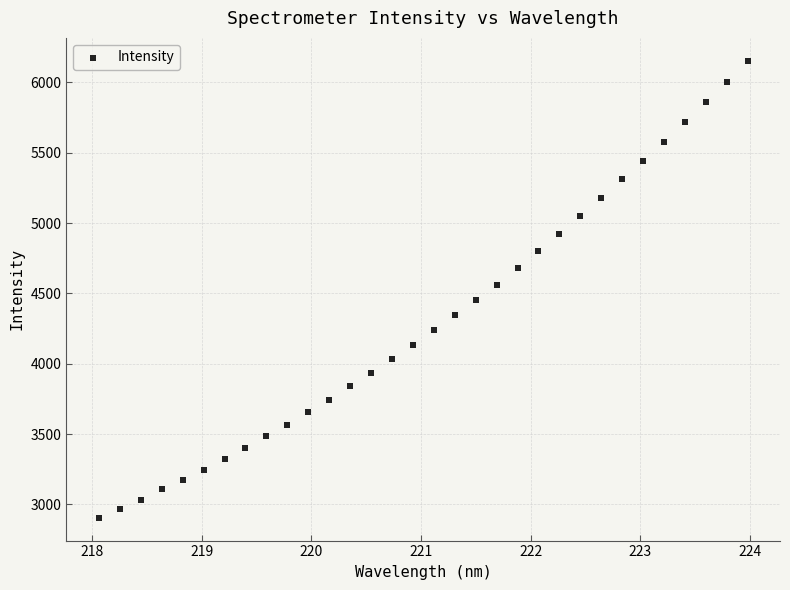

What is the range of X values (max minus min)?

5.9